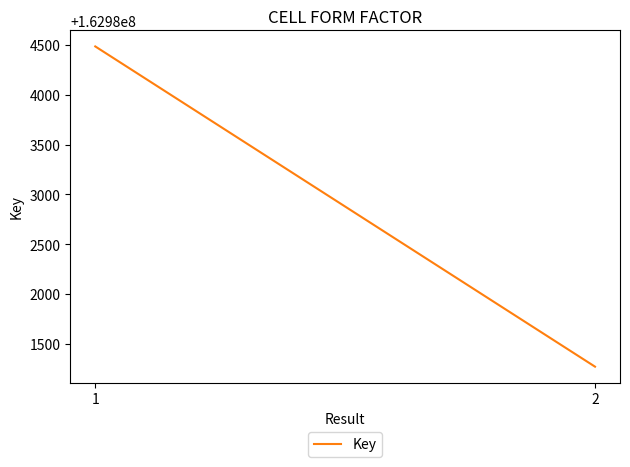

What is the change in value from 1 to 2?

-3213